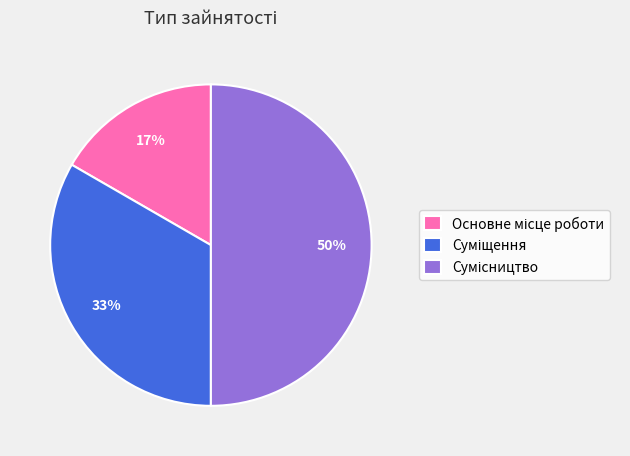

How many slices are in this pie chart?

3